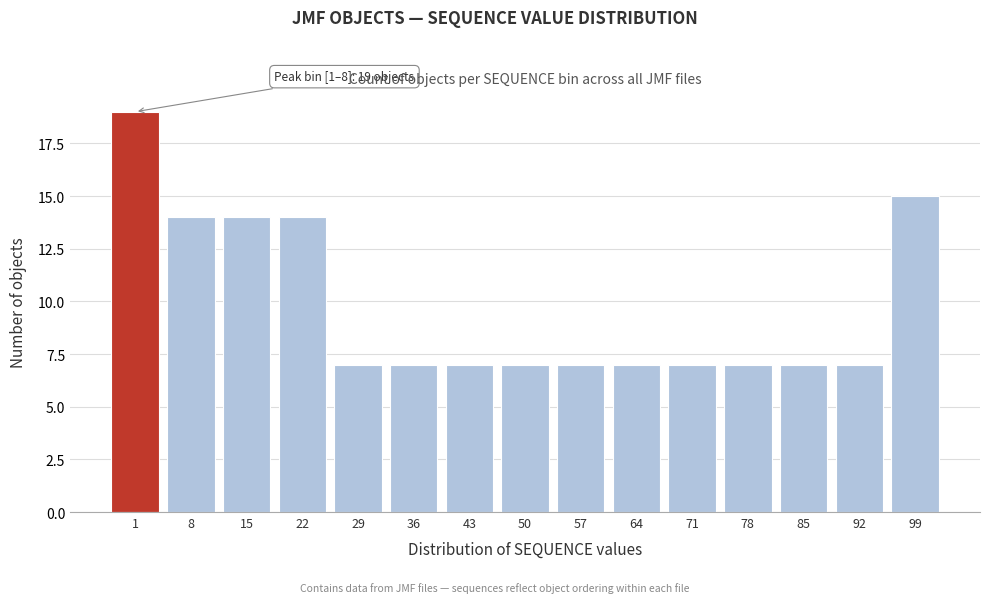

Reading left to right, transcribe all the data shown in this chart.

1=19	8=14	15=14	22=14	29=7	36=7	43=7	50=7	57=7	64=7	71=7	78=7	85=7	92=7	99=15